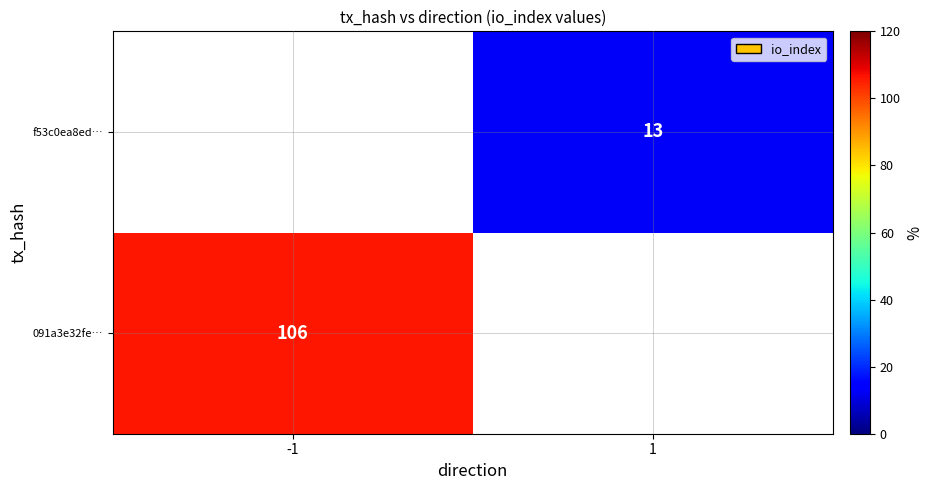

Which category has the highest value across all series?

-1